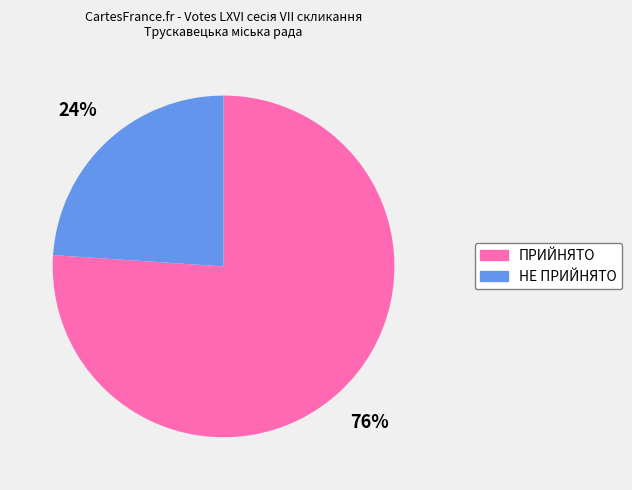

Is it true that ПРИЙНЯТО is 82% of the pie?

False